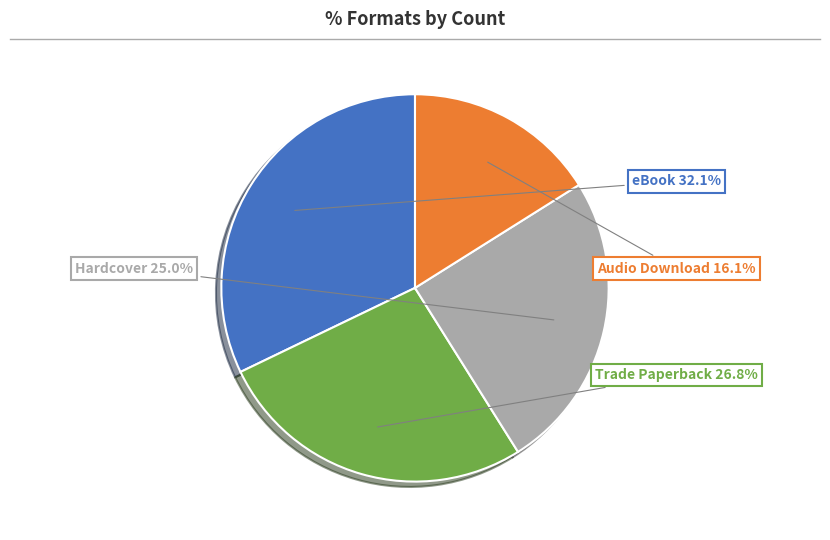

Is there a majority slice in this chart?

No